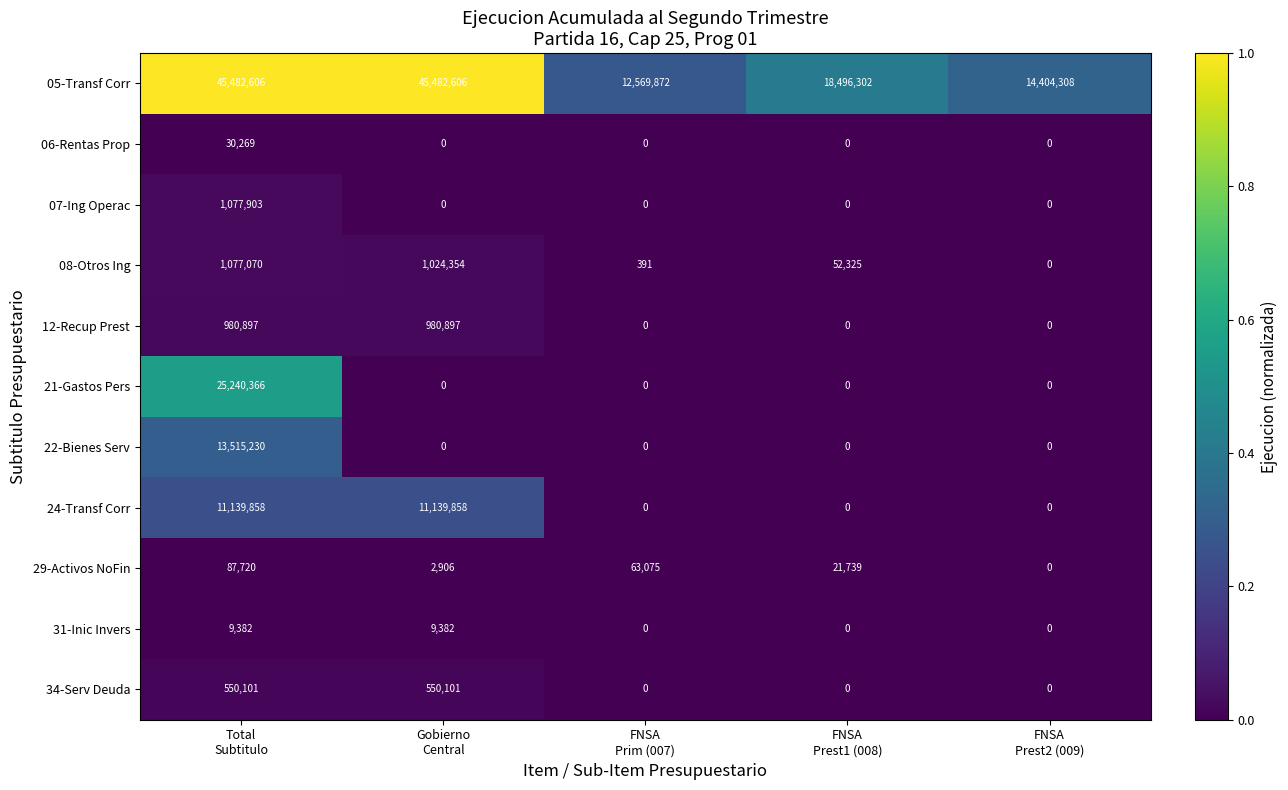

List the series in order of their peak value, highest first.

05-Transf Corr, 21-Gastos Pers, 22-Bienes Serv, 24-Transf Corr, 07-Ing Operac, 08-Otros Ing, 12-Recup Prest, 34-Serv Deuda, 29-Activos NoFin, 06-Rentas Prop, 31-Inic Invers